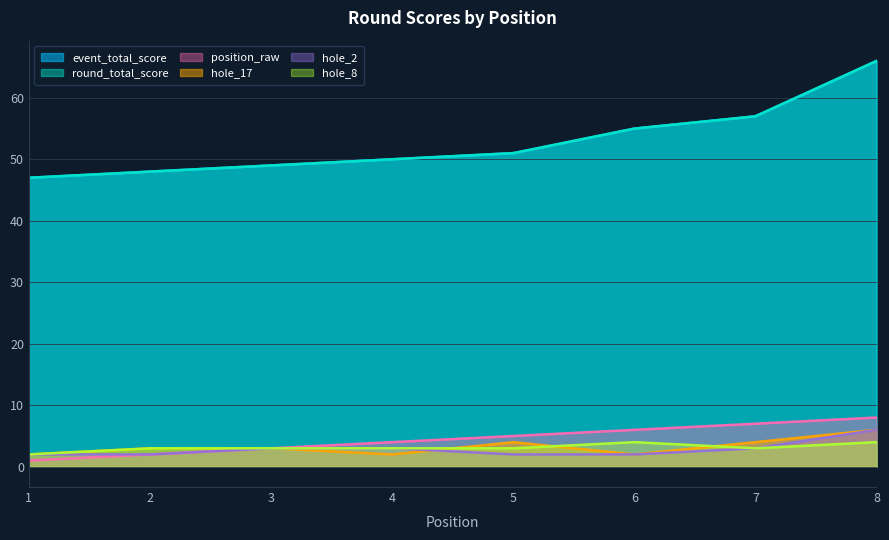

What is the value of the round_total_score point at the 4th from the left?

50